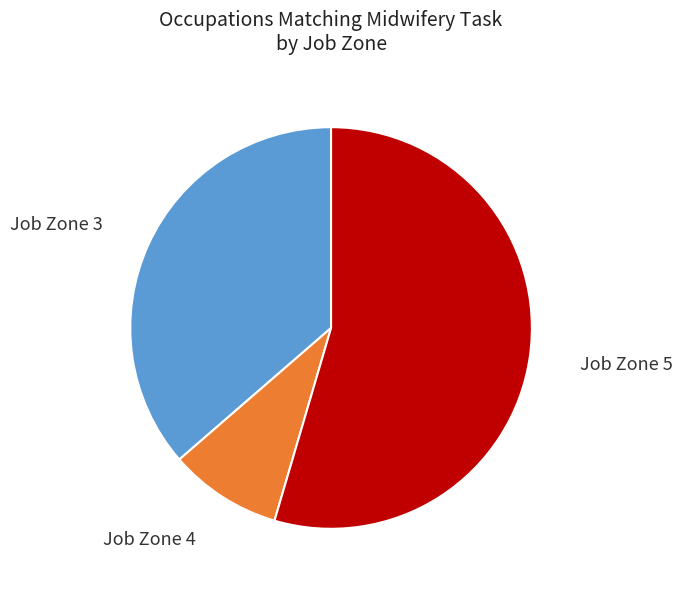

Rank the categories by value from highest to lowest.

Job Zone 5, Job Zone 3, Job Zone 4